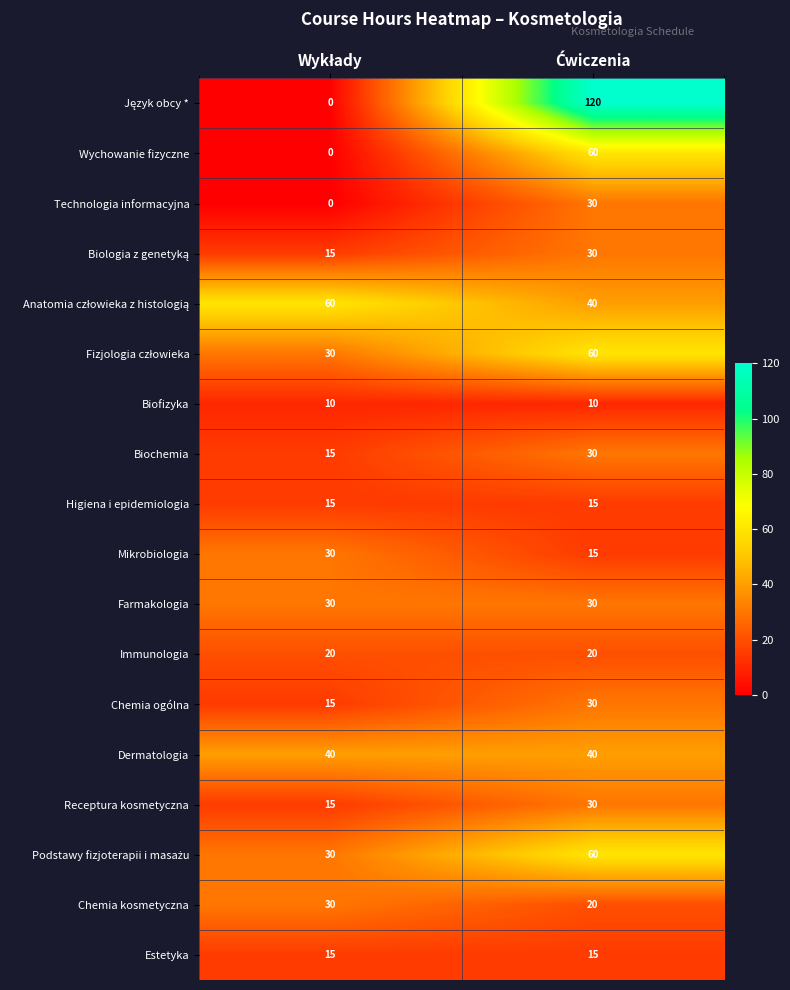

What is the average value of the Immunologia series?

20